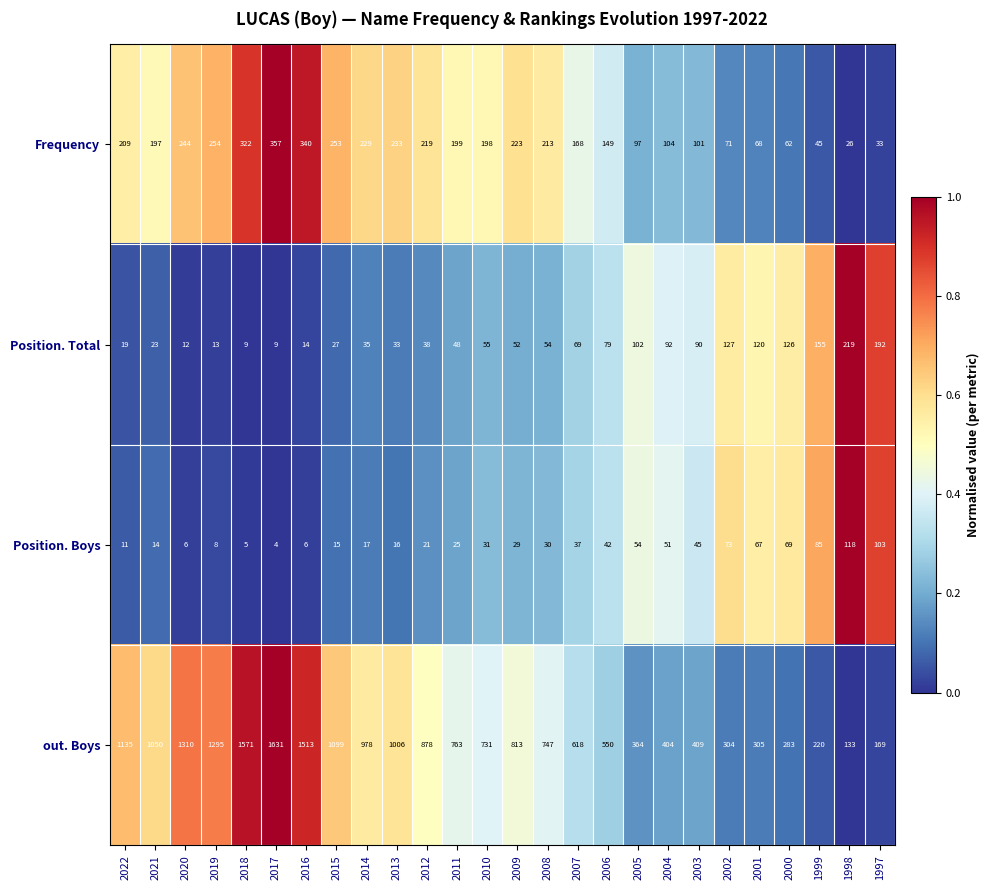

What is the sum of the Position. Total values at 2021 and 2001?

143